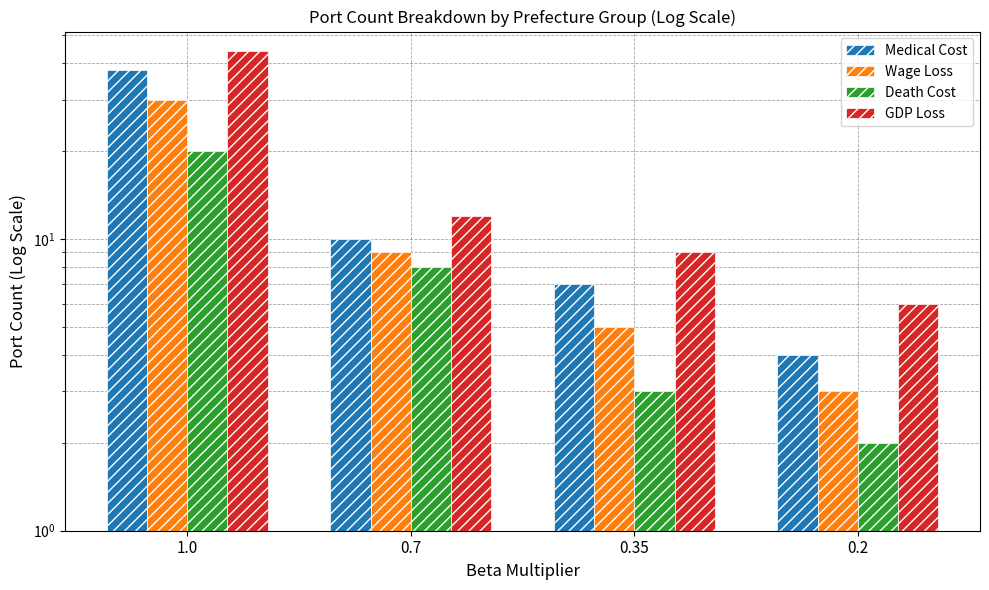

What is the spread (max minus min) of values at 0.7?

4